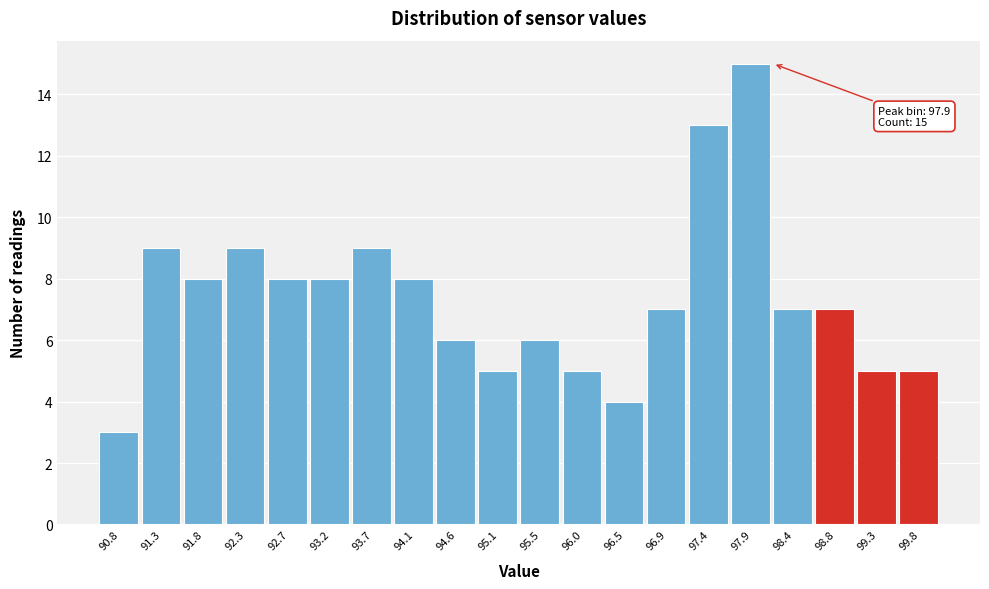

Over which range of the x-axis is the bar tallest?

97.65 to 98.10